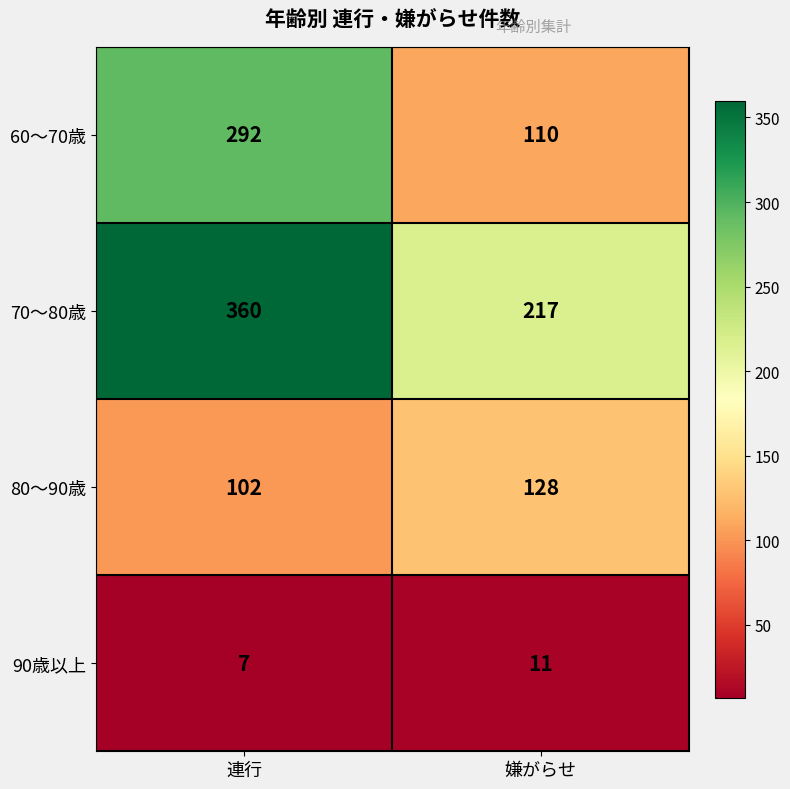

What value does the 80～90歳 series have at 連行?

102